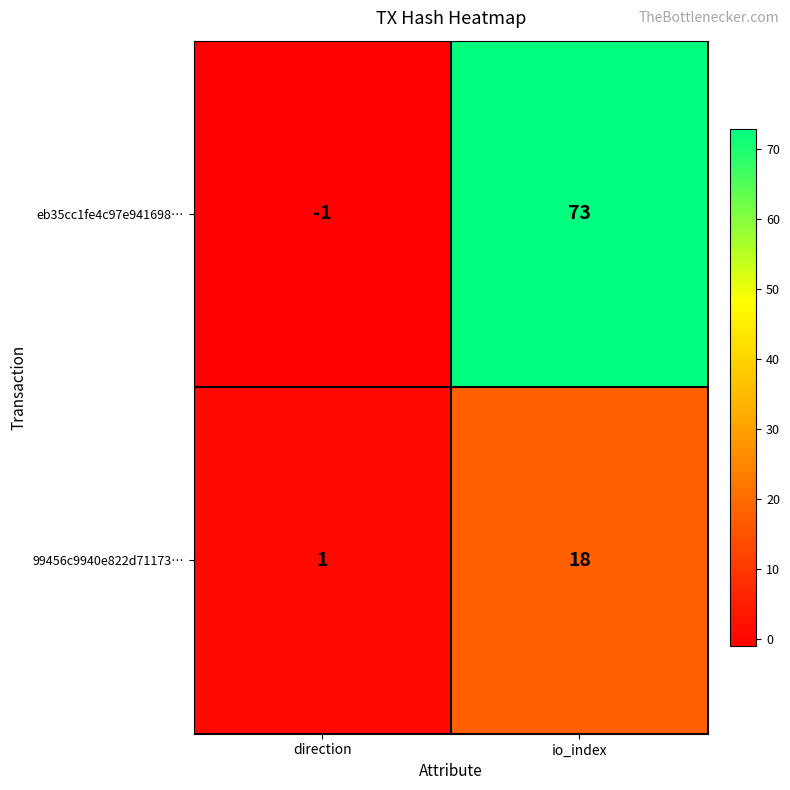

At which category is the sum across all series the highest?

io_index